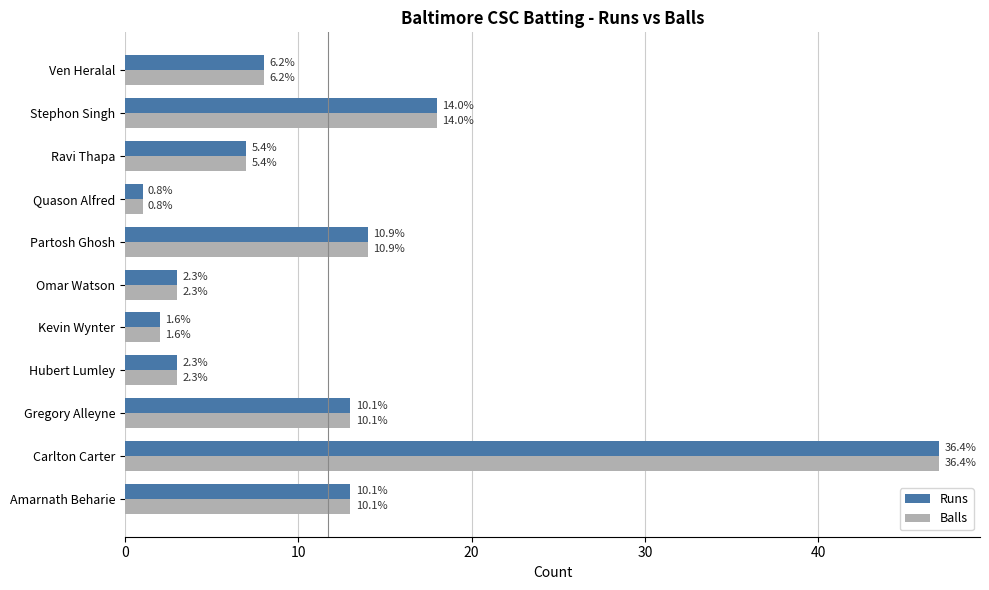

What are all the series names shown in the legend?

Runs, Balls